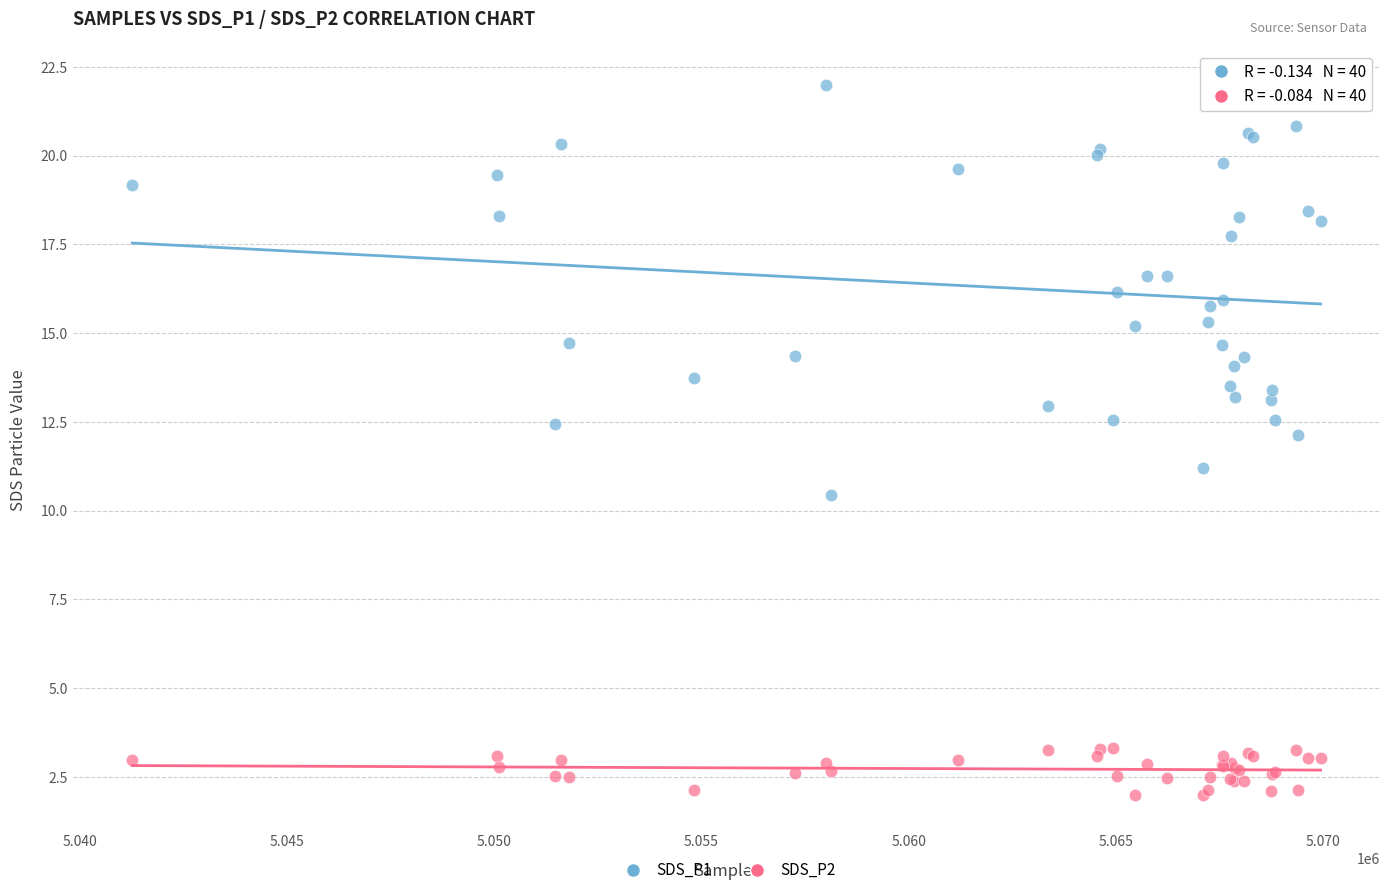

Which series reaches the maximum Y coordinate?

SDS_P1